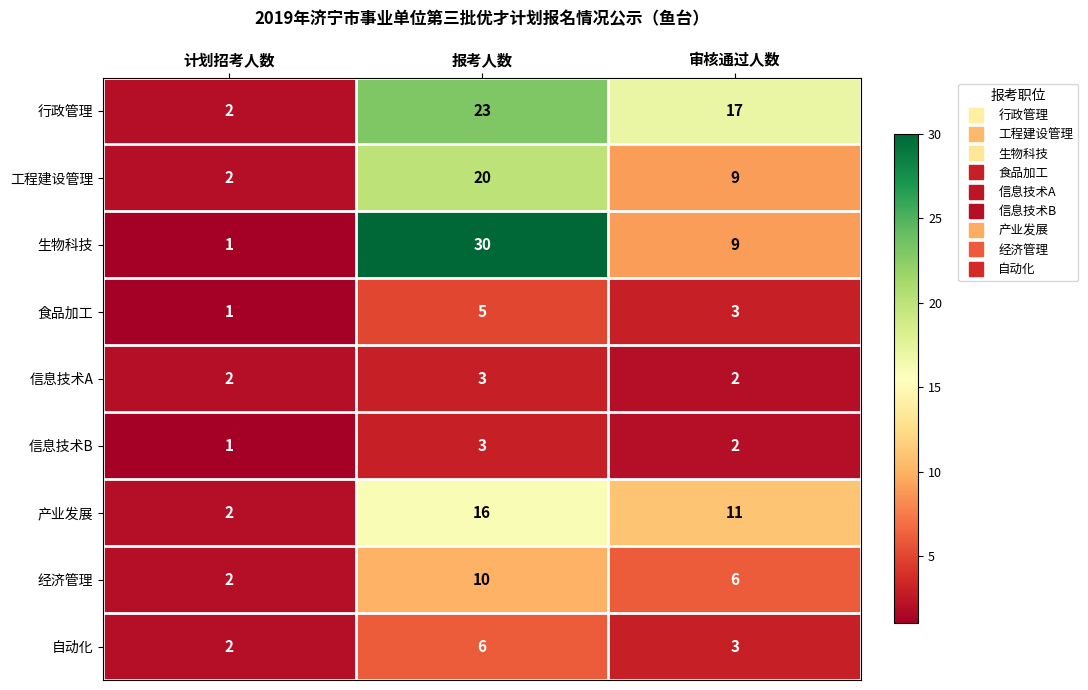

Reading left to right, transcribe all the data shown in this chart.

行政管理: 计划招考人数=2	报考人数=23	审核通过人数=17
工程建设管理: 计划招考人数=2	报考人数=20	审核通过人数=9
生物科技: 计划招考人数=1	报考人数=30	审核通过人数=9
食品加工: 计划招考人数=1	报考人数=5	审核通过人数=3
信息技术A: 计划招考人数=2	报考人数=3	审核通过人数=2
信息技术B: 计划招考人数=1	报考人数=3	审核通过人数=2
产业发展: 计划招考人数=2	报考人数=16	审核通过人数=11
经济管理: 计划招考人数=2	报考人数=10	审核通过人数=6
自动化: 计划招考人数=2	报考人数=6	审核通过人数=3